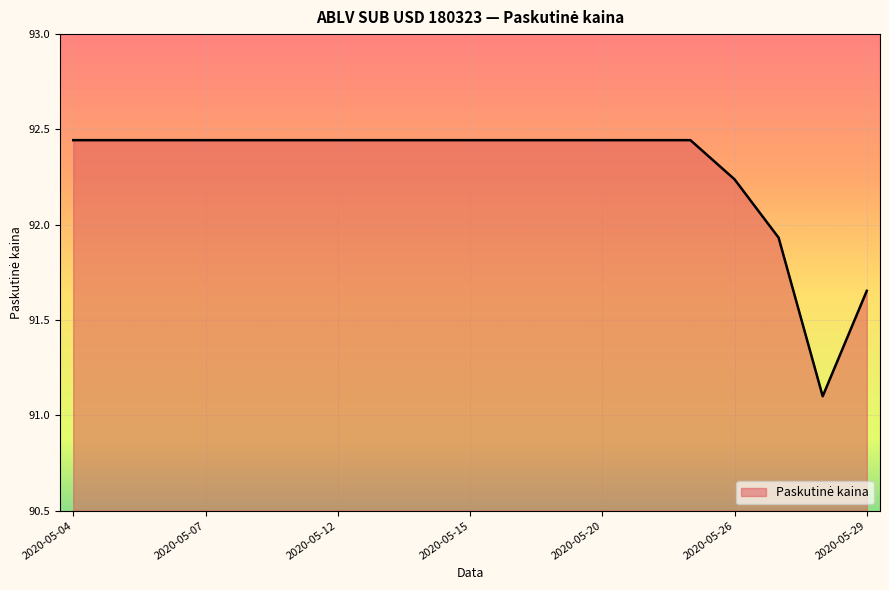

What is the smallest value displayed?

91.1